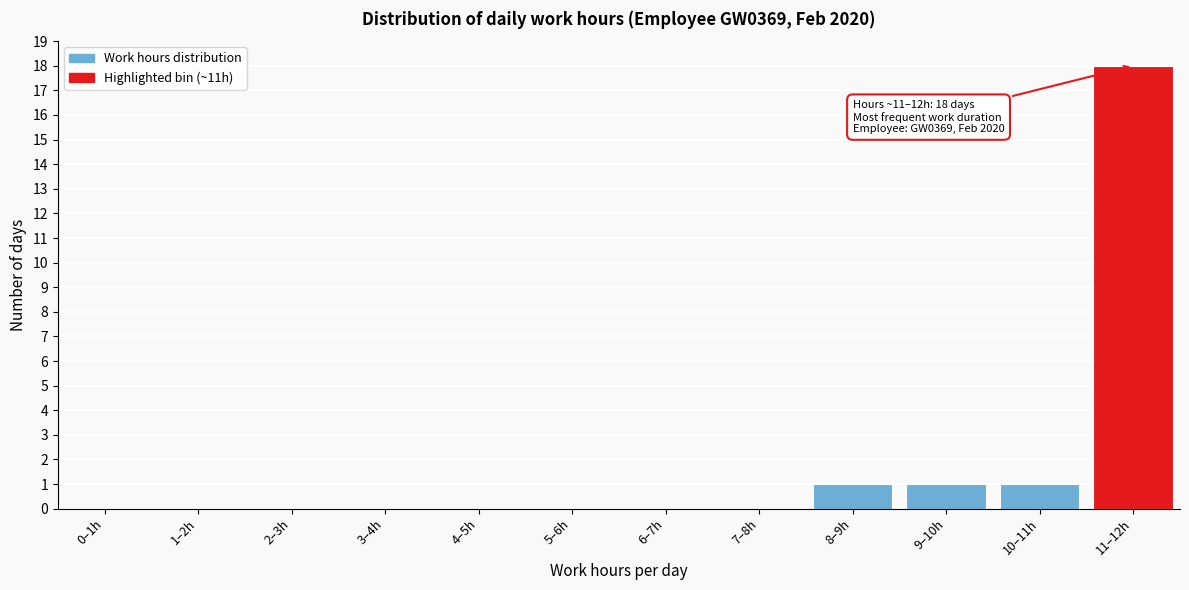

Reading right to left, extract all data points from this chart.

11–12h=18	10–11h=1	9–10h=1	8–9h=1	7–8h=0	6–7h=0	5–6h=0	4–5h=0	3–4h=0	2–3h=0	1–2h=0	0–1h=0